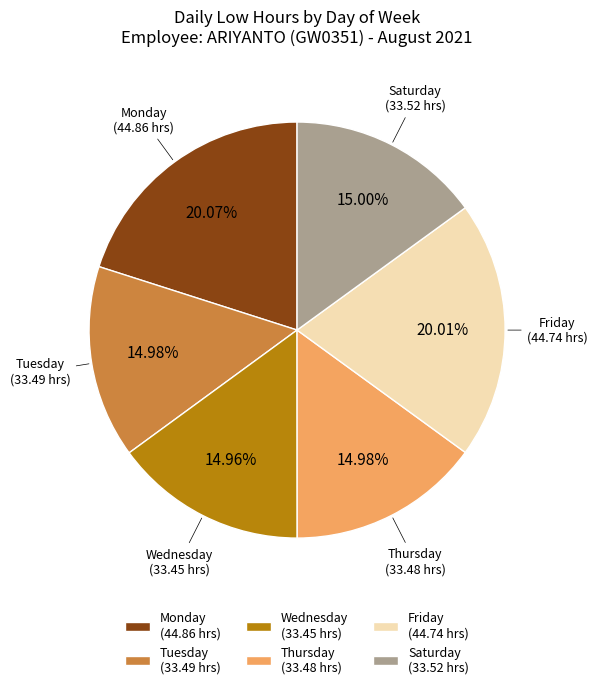

Combined, do Saturday and Thursday account for over 50%?

No